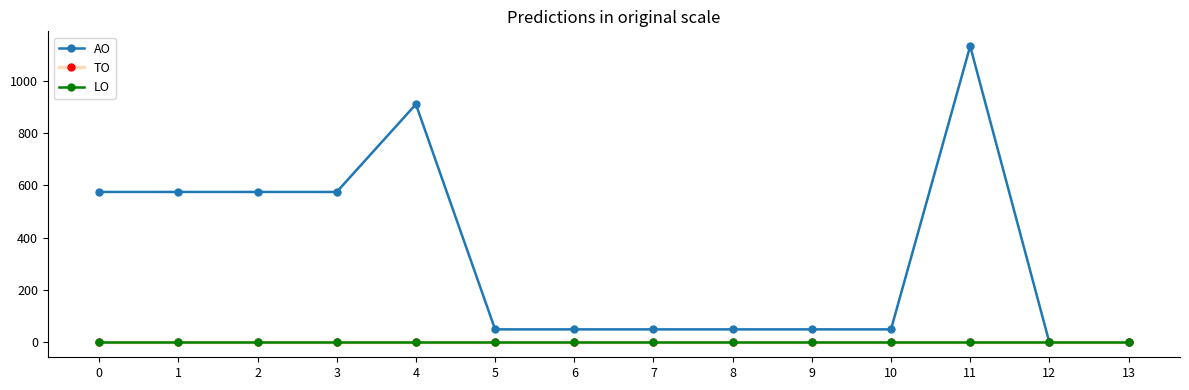

True or false: AO and LO cross at least once.

False